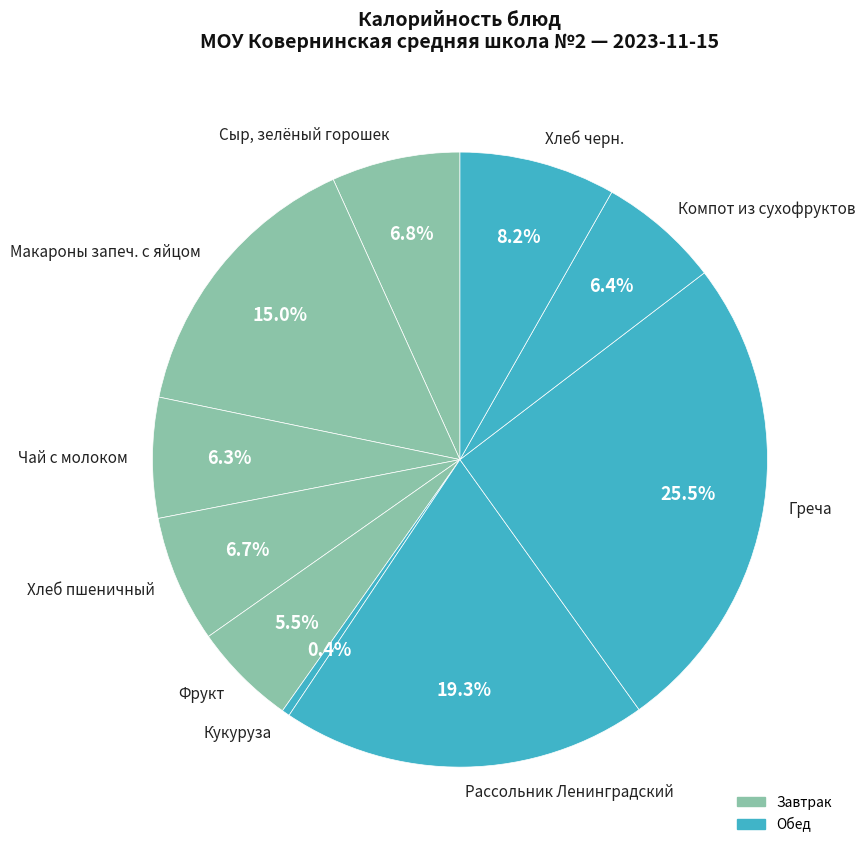

Does Кукуруза represent more than half of the total?

No